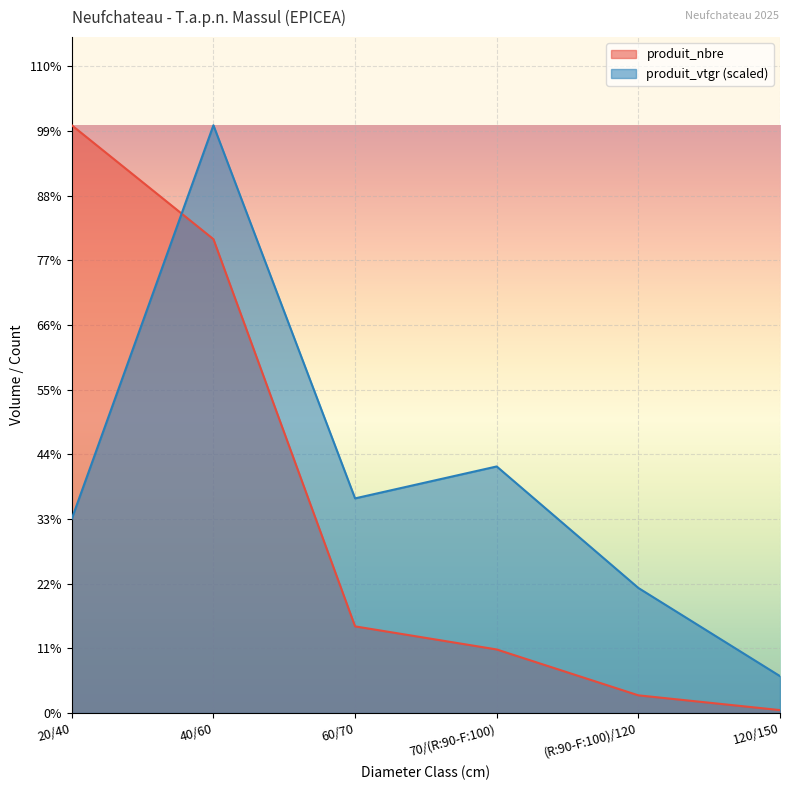

Reading right to left, transcribe all the data shown in this chart.

produit_nbre: 9.0	55.0	198.0	270.0	1477.0	1832.0
produit_vtgr: 114.9	389.8	768.5	669.0	1832.0	605.3